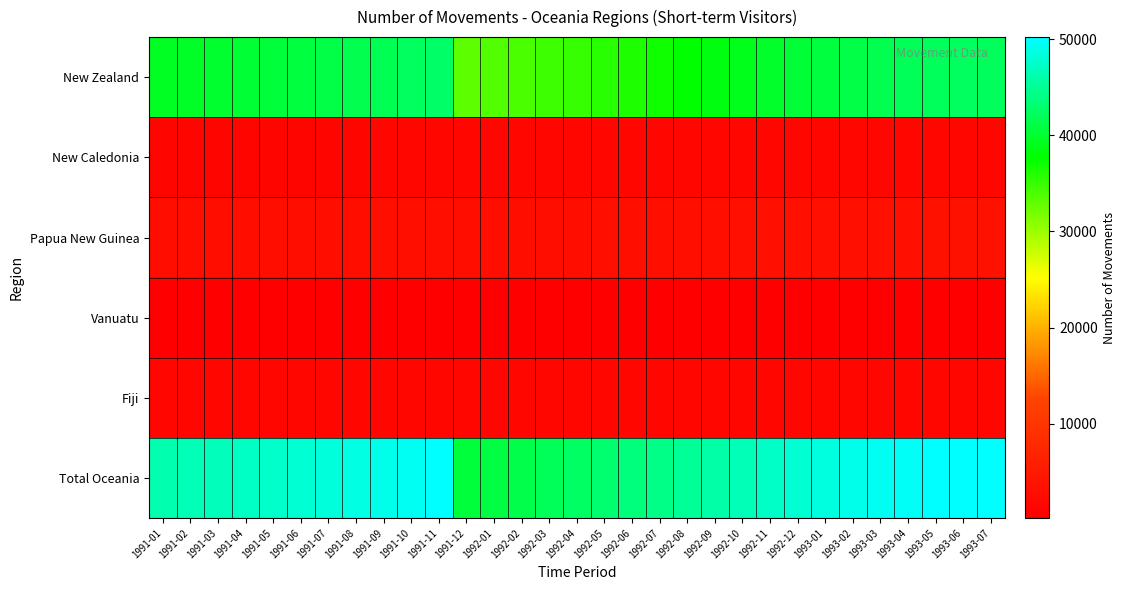

Which series has the widest spread of values?

Total Oceania